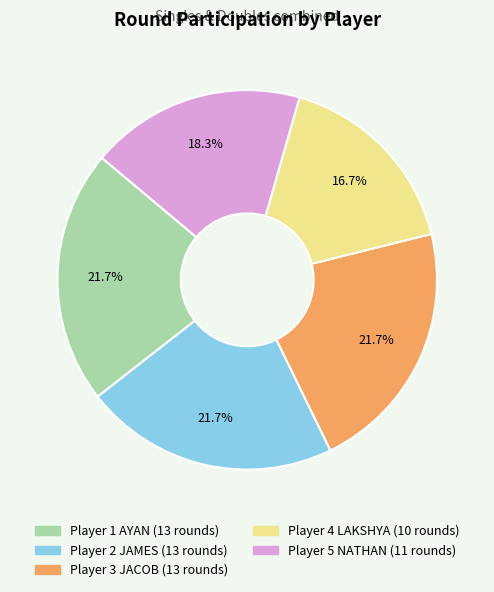

Is Player 3 JACOB the majority of the pie?

No